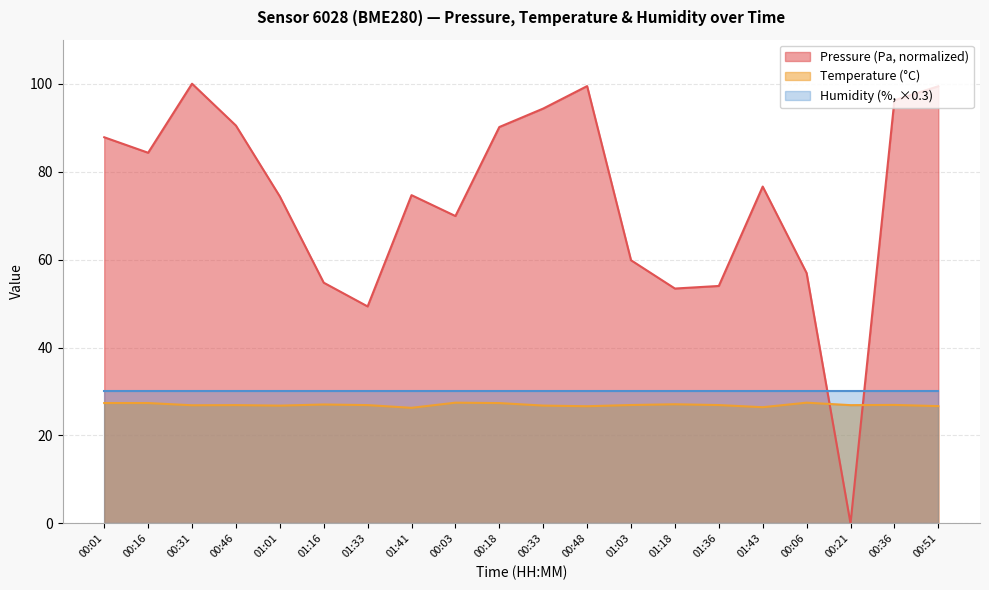

Read the Temperature (°C) value at 01:16.

27.0